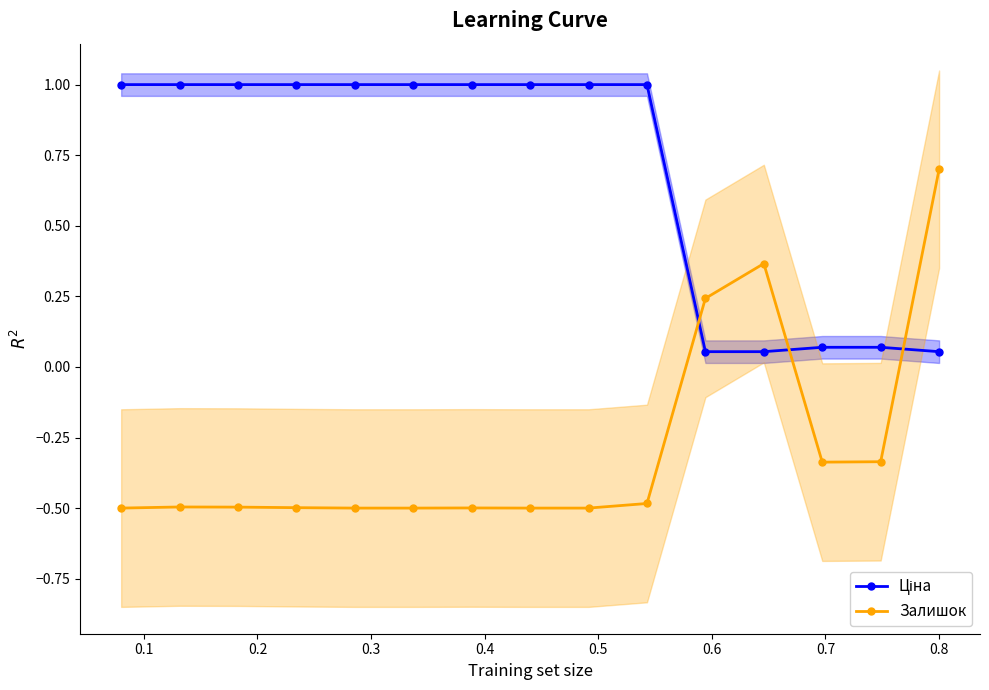

Rank the series by their maximum value, from highest to lowest.

Ціна, Залишок